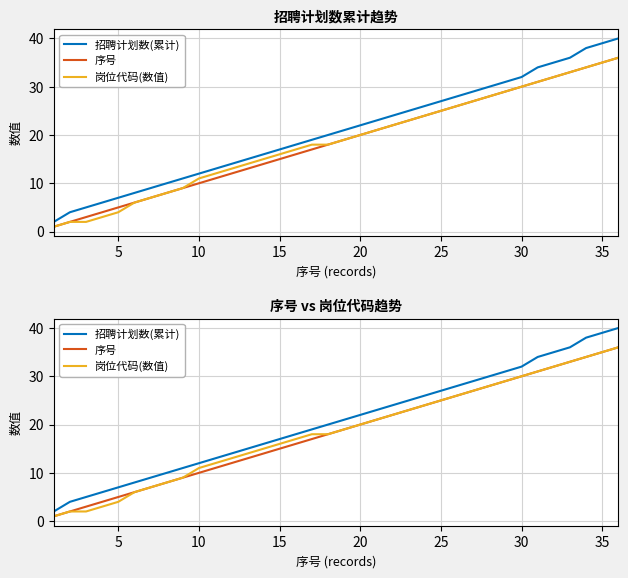

Which series has the widest spread of values?

招聘计划数(累计)